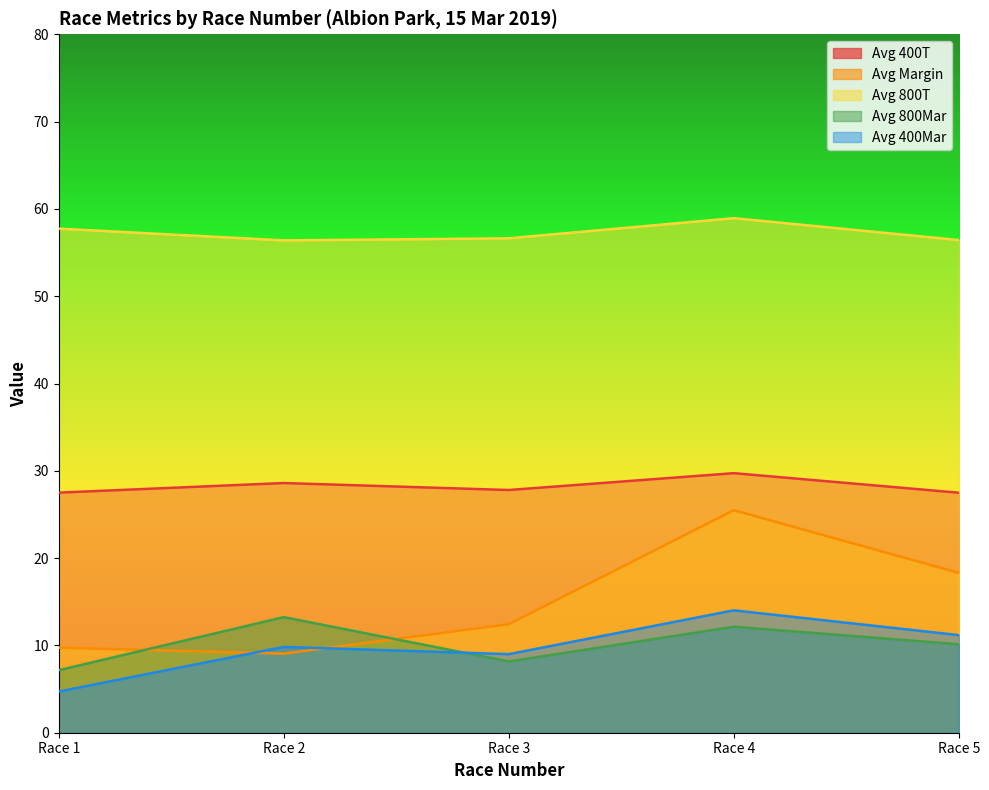

At which label is Avg Margin closest to 17?

Race 5